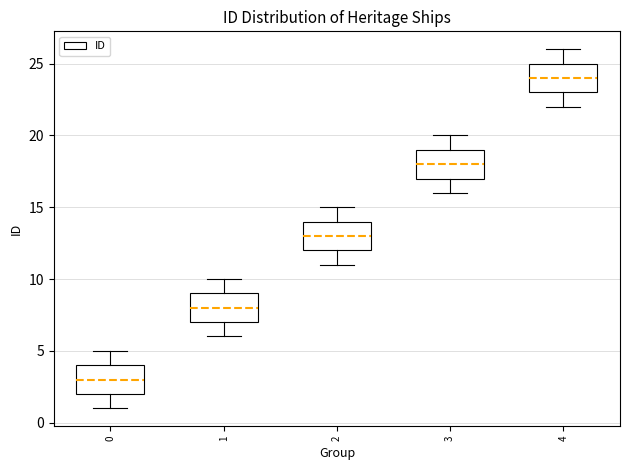

Which box's median line is the highest?

4